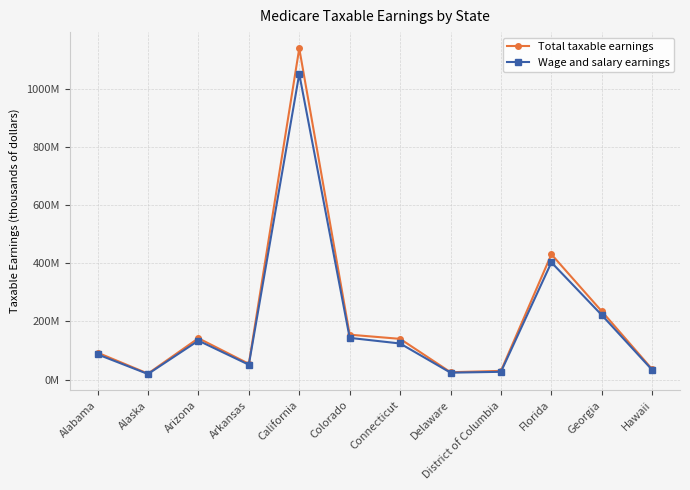

What is the maximum value for Wage and salary earnings?

1052722852